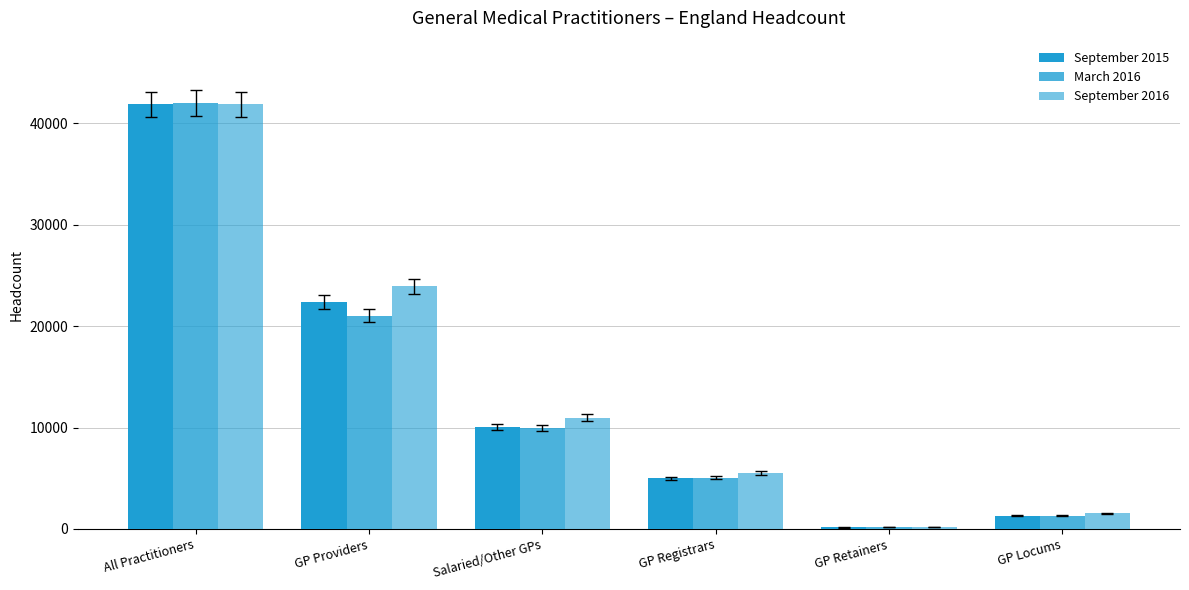

Read the September 2016 value at Salaried/Other GPs.

10984